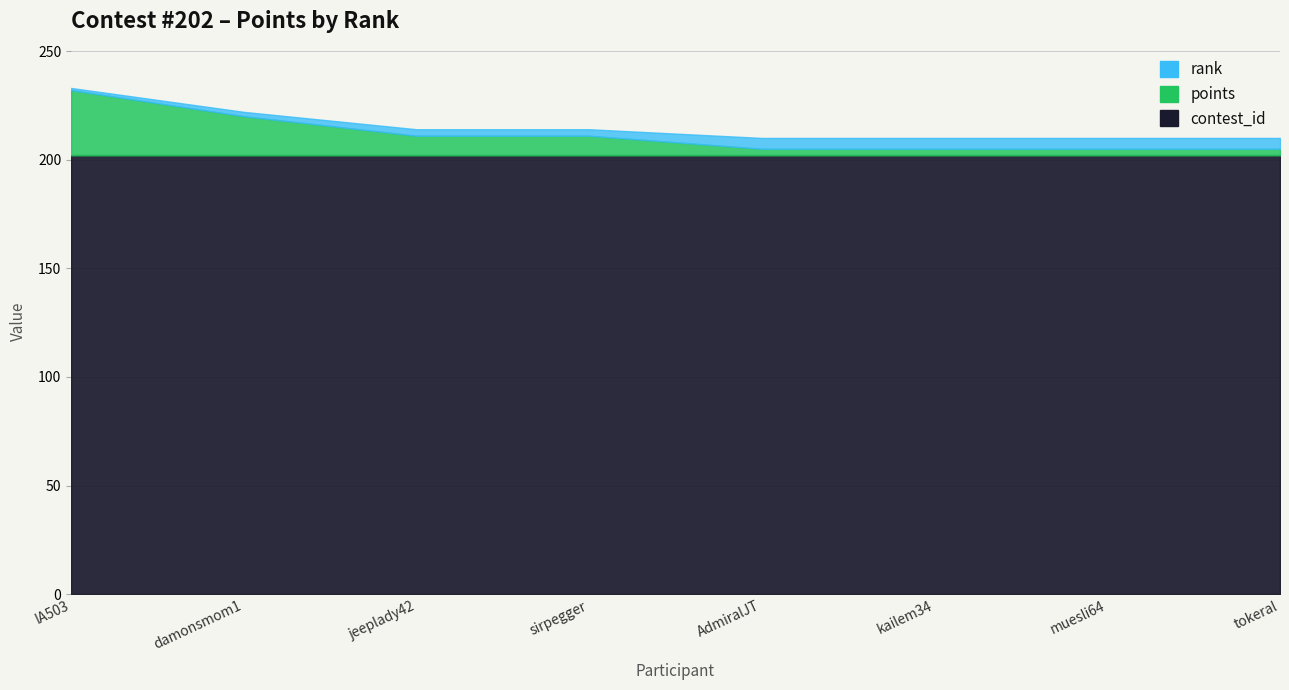

Is it true that points equals 3 at AdmiralJT?

True